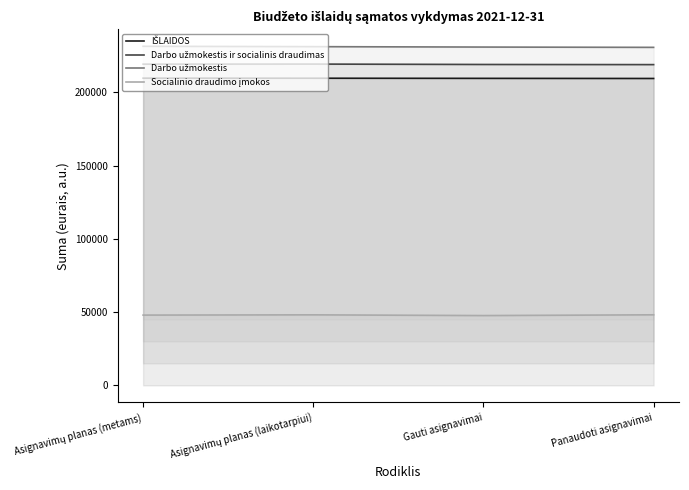

How many lines are shown in the chart?

4